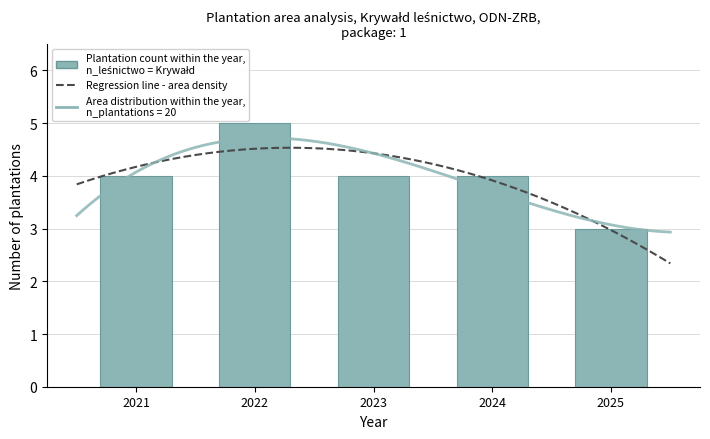

The chart shows a value of 4.3 at 2022. True or false?

False